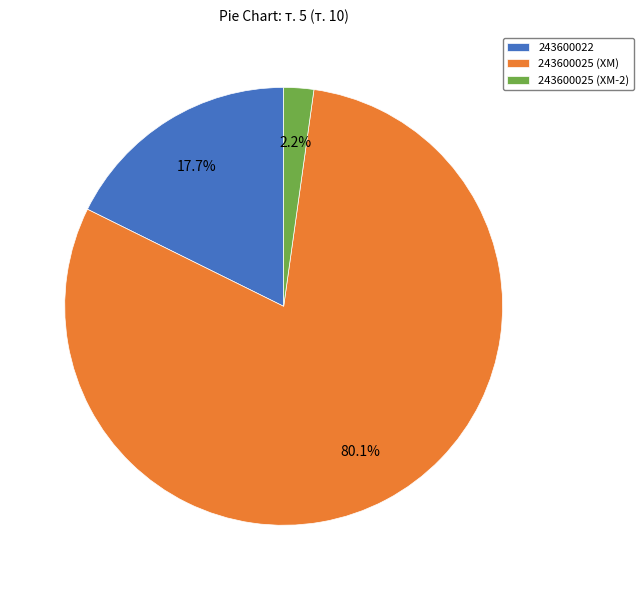

How much of the chart is everything except 243600022?

82.3%